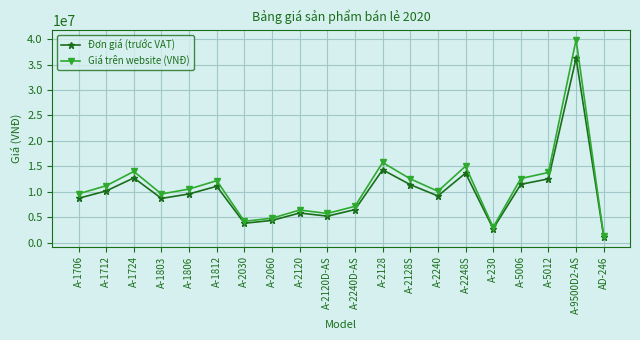

What is the difference between the second highest and second lowest values in the Đơn giá (trước VAT) series?

11557700